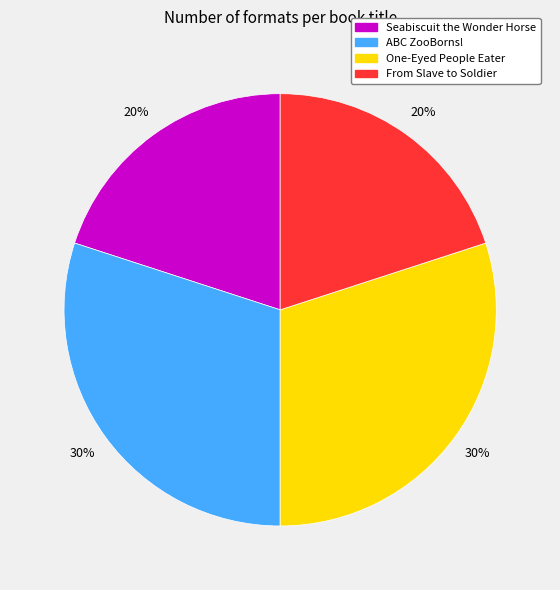

Does any single category account for the majority?

No